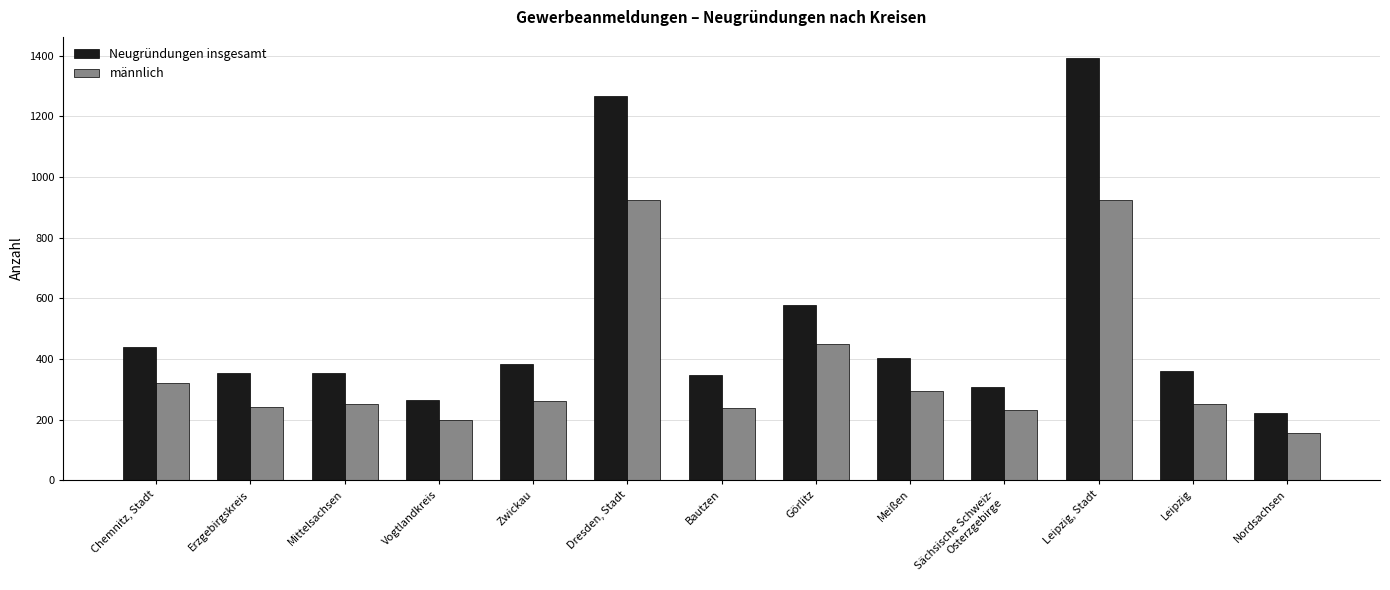

What is the average value of the männlich series?

365